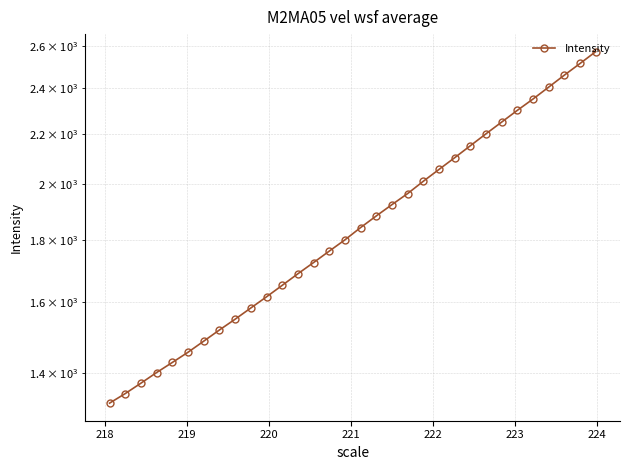

Does the chart have visible grid lines?

Yes